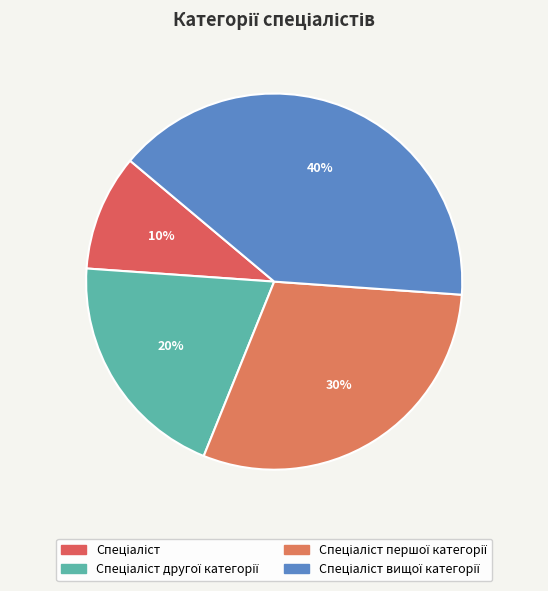

Count the number of slices in the pie.

4